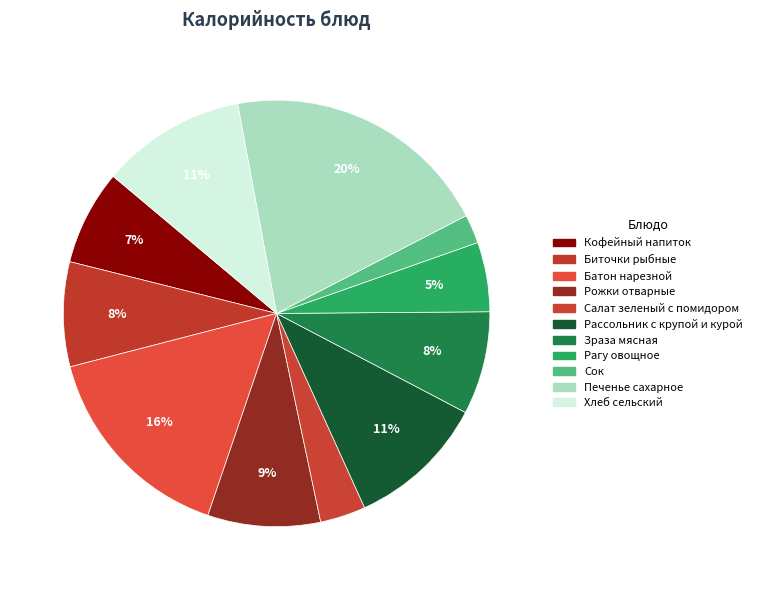

What is the total percentage of Печенье сахарное and Хлеб сельский?

31.3%